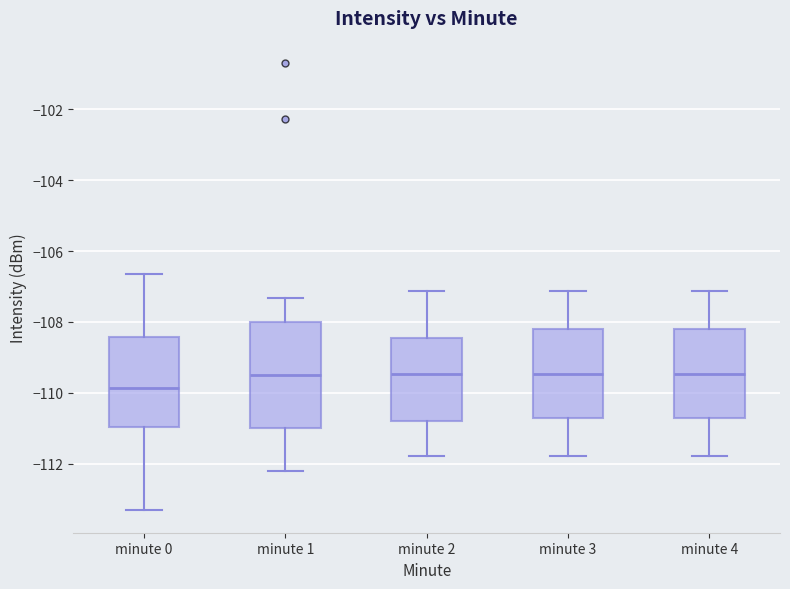

Which box is the tallest, from its lower edge to its upper edge?

minute 1